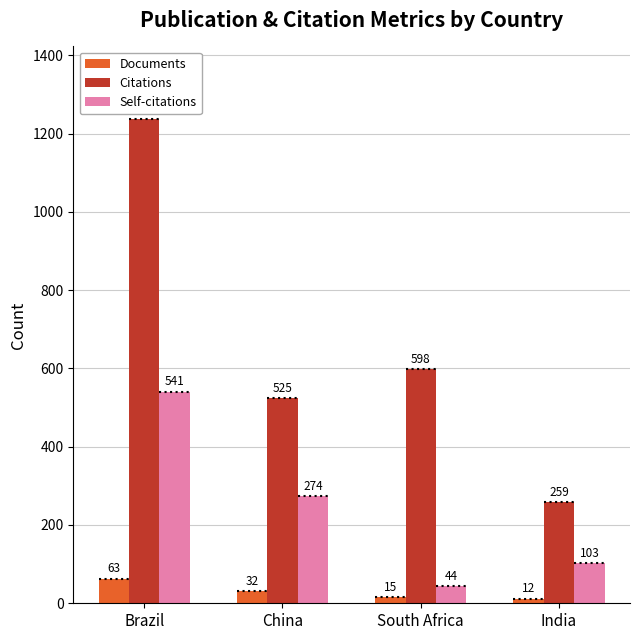

List the labels in order of Citations value, largest first.

Brazil, South Africa, China, India